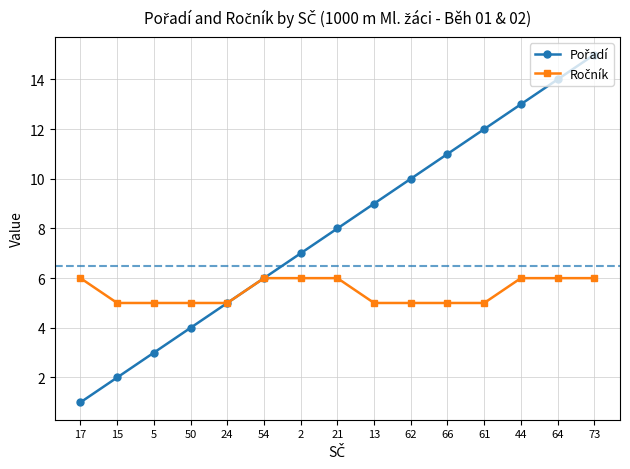

What is the total value across all series at 73?

21